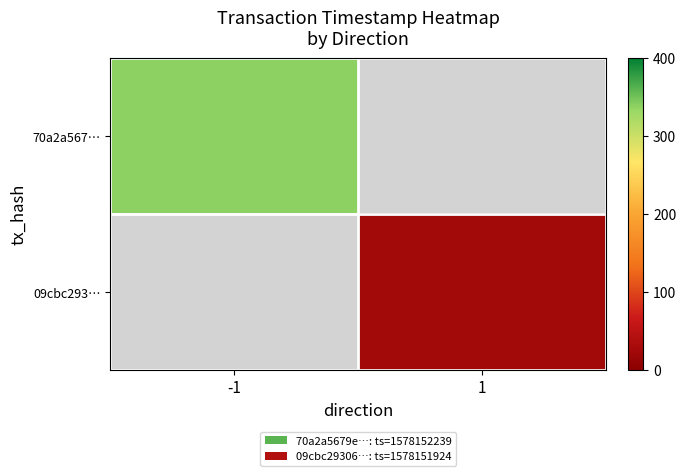

Count the number of data series in this chart.

2